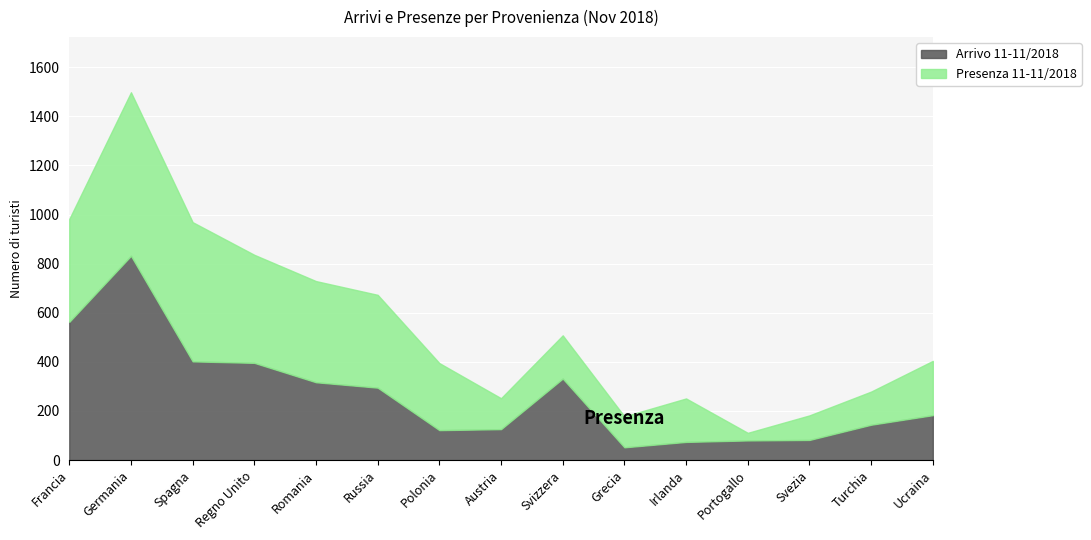

What position from the right is Austria?

8